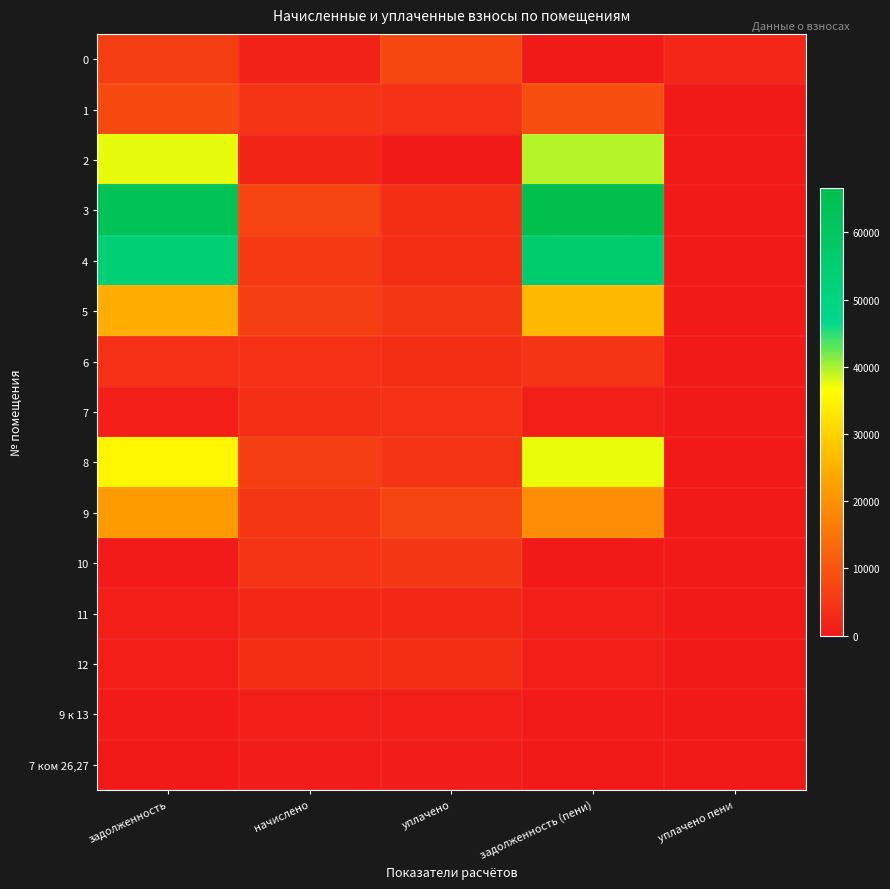

Reading left to right, extract all data points from this chart.

0: задолженность=6096.1	начислено=1655.5	уплачено=7751.5	задолженность (пени)=0.0	уплачено пени=2290.8
1: задолженность=8244.6	начислено=4586.6	уплачено=3914.4	задолженность (пени)=8916.9	уплачено пени=0.0
2: задолженность=37486.5	начислено=1994.7	уплачено=0.0	задолженность (пени)=39481.2	уплачено пени=0.0
3: задолженность=62806.8	начислено=7233.9	уплачено=3495.3	задолженность (пени)=66545.4	уплачено пени=0.0
4: задолженность=53987.2	начислено=5548.9	уплачено=3637.3	задолженность (пени)=55898.8	уплачено пени=0.0
5: задолженность=24519.8	начислено=6456.0	уплачено=4842.3	задолженность (пени)=26133.5	уплачено пени=0.0
6: задолженность=4111.0	начислено=3819.7	уплачено=3387.1	задолженность (пени)=4543.6	уплачено пени=0.0
7: задолженность=1281.7	начислено=3661.2	уплачено=3964.7	задолженность (пени)=978.1	уплачено пени=0.0
8: задолженность=35397.9	начислено=6430.1	уплачено=4474.7	задолженность (пени)=37353.4	уплачено пени=0.0
9: задолженность=21633.7	начислено=4877.9	уплачено=7252.1	задолженность (пени)=19259.5	уплачено пени=0.0
10: задолженность=315.9	начислено=4671.4	уплачено=4987.3	задолженность (пени)=0.0	уплачено пени=0.0
11: задолженность=813.6	начислено=2440.8	уплачено=2440.8	задолженность (пени)=813.6	уплачено пени=0.0
12: задолженность=1104.9	начислено=3314.6	уплачено=3314.6	задолженность (пени)=1104.9	уплачено пени=0.0
9 к 13: задолженность=349.5	начислено=855.4	уплачено=790.9	задолженность (пени)=414.0	уплачено пени=0.0
7 ком 26,27: задолженность=0.0	начислено=766.9	уплачено=766.9	задолженность (пени)=0.0	уплачено пени=0.0